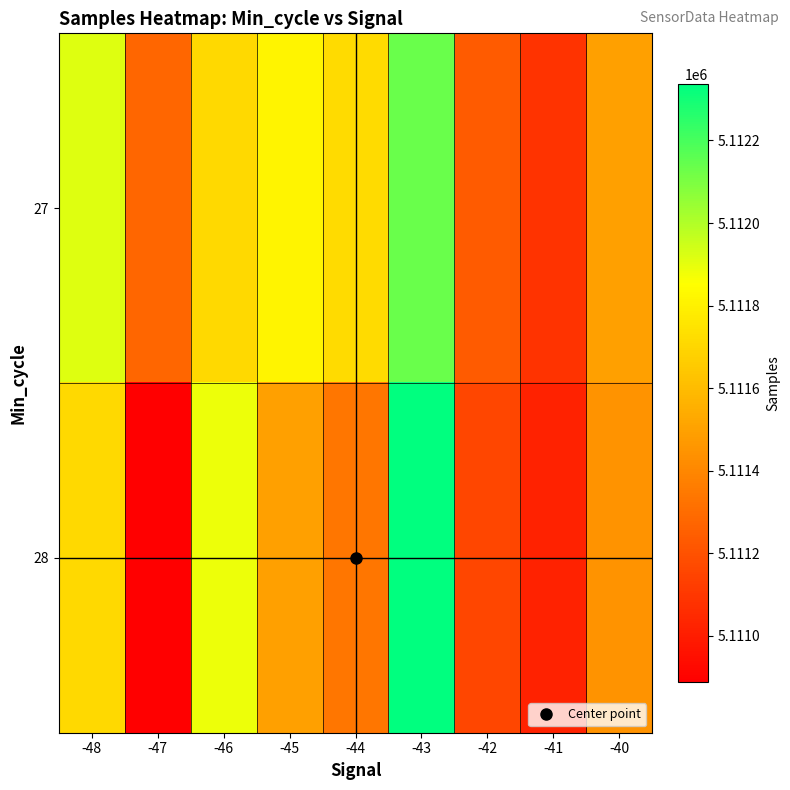

Reading left to right, what are all the values shown in this chart?

27: -48=5111913	-47=5111277	-46=5111710	-45=5111811	-44=5111715	-43=5112133	-42=5111235	-41=5111085	-40=5111494
28: -48=5111710	-47=5110889	-46=5111888	-45=5111494	-44=5111337	-43=5112336	-42=5111158	-41=5111021	-40=5111446